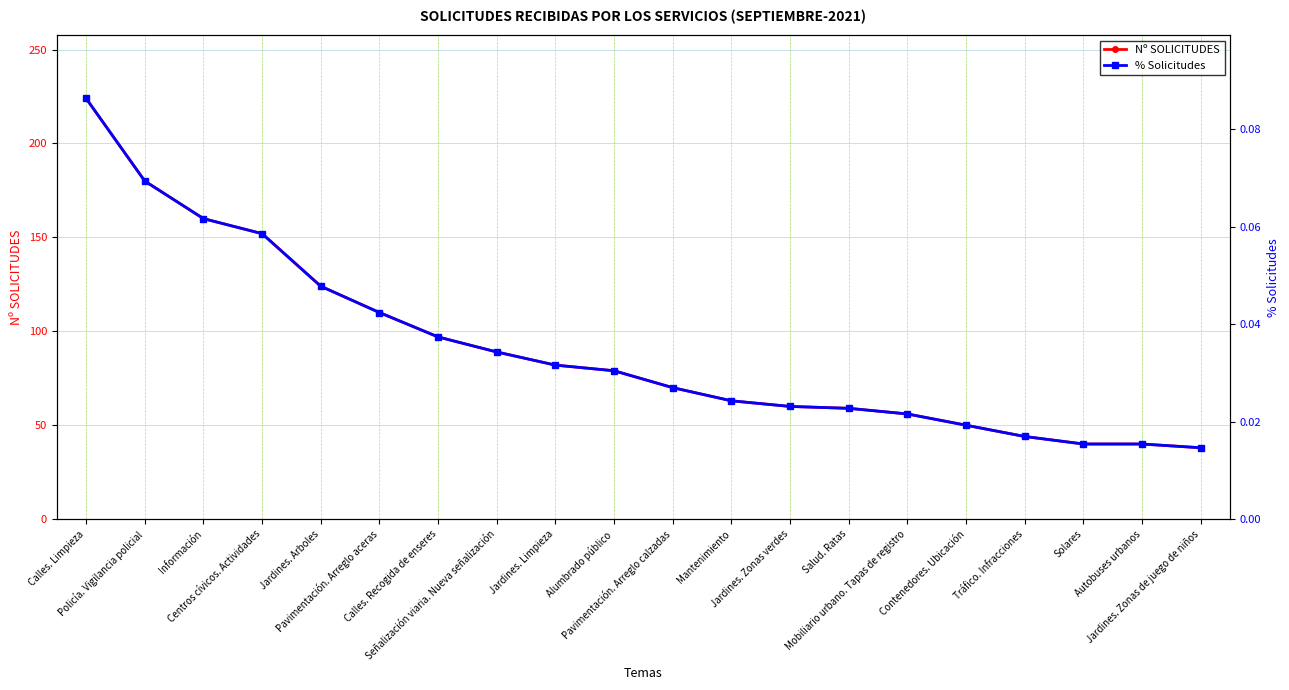

True or false: % Solicitudes has more than 1 points higher than both neighbors.

False